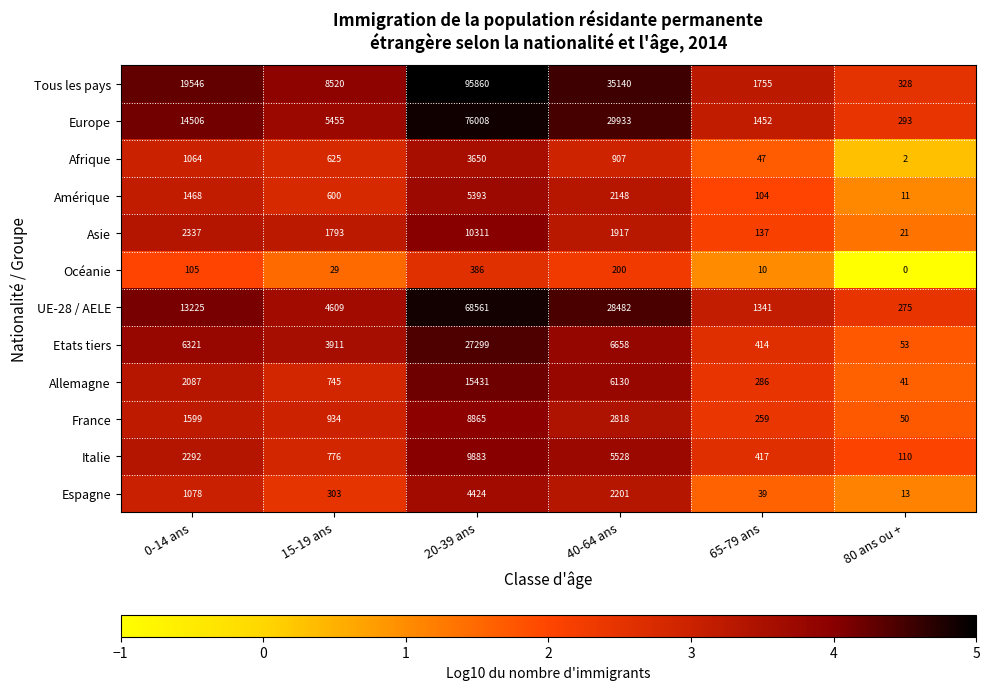

The value of Etats tiers at 80 ans ou + is 70. True or false?

False